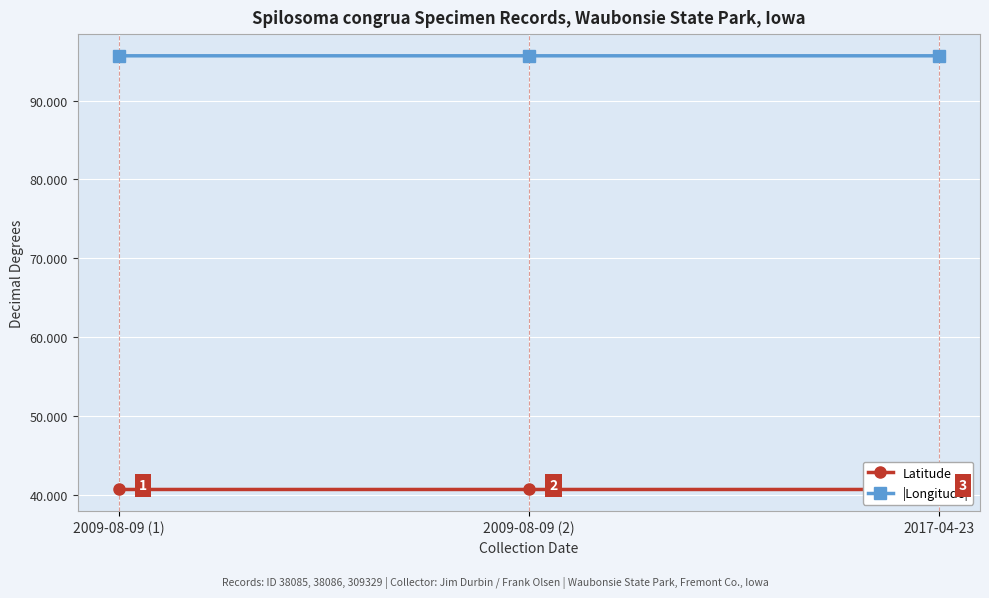

Rank the categories by Latitude value from lowest to highest.

2009-08-09 (1), 2009-08-09 (2), 2017-04-23